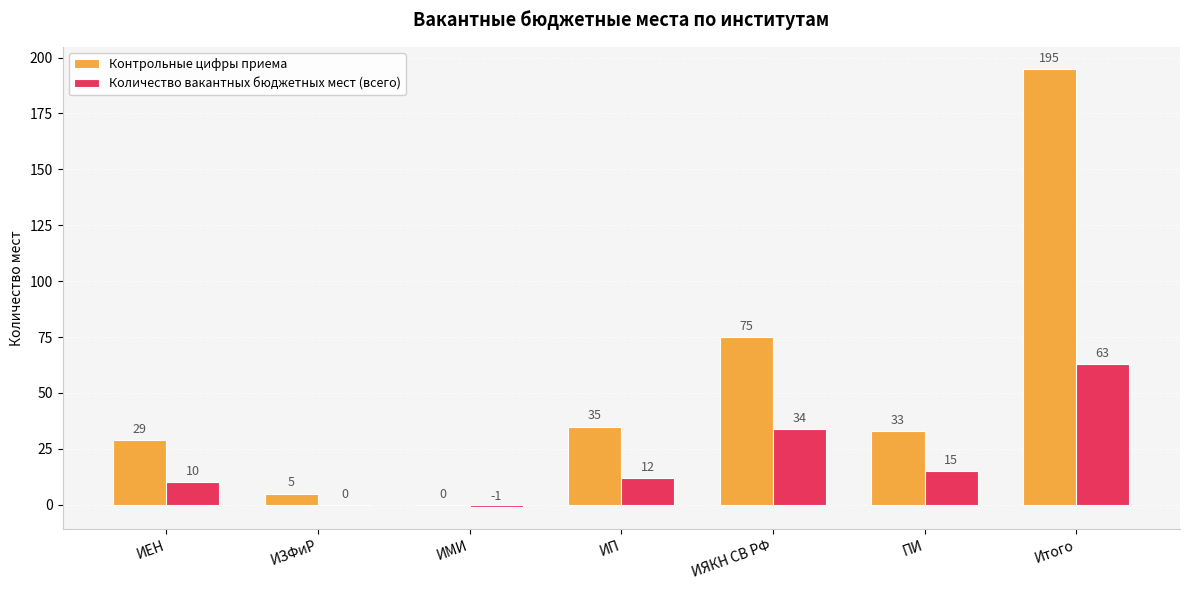

Which series changed the most between ПИ and Итого?

Контрольные цифры приема